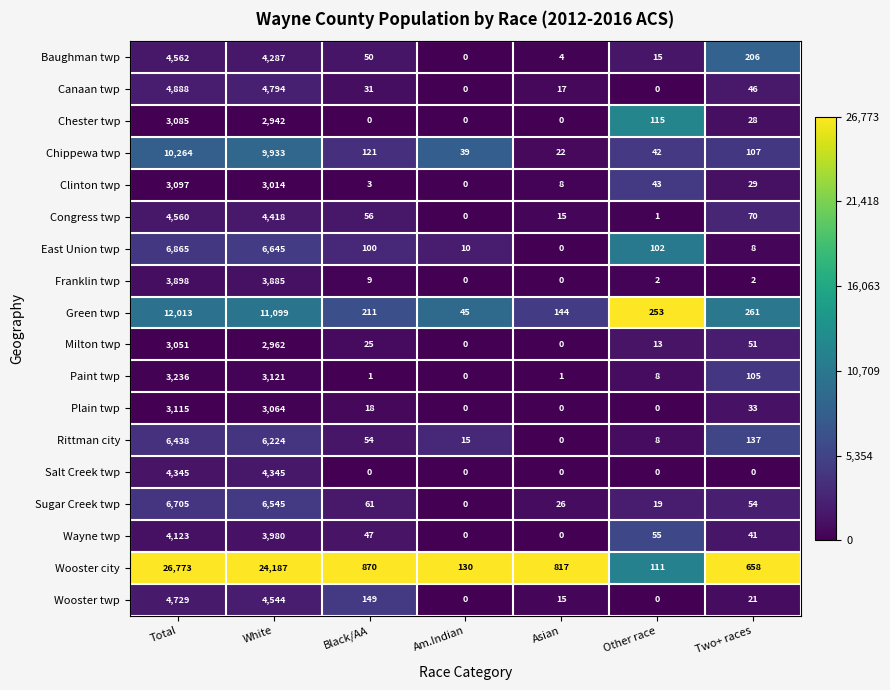

What is the spread (max minus min) of values at Asian?

817